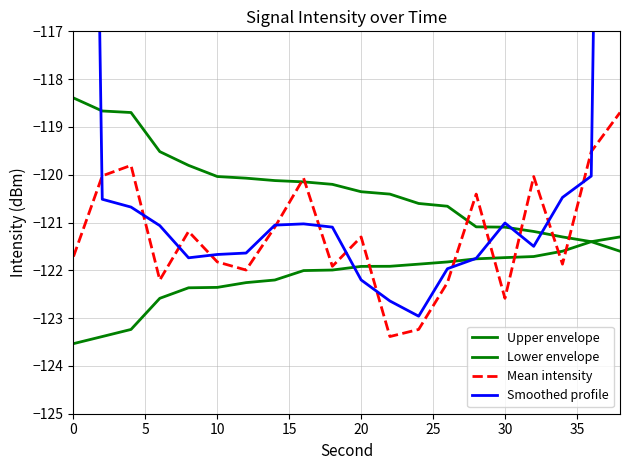

Which series has the largest total across all categories?

Smoothed profile